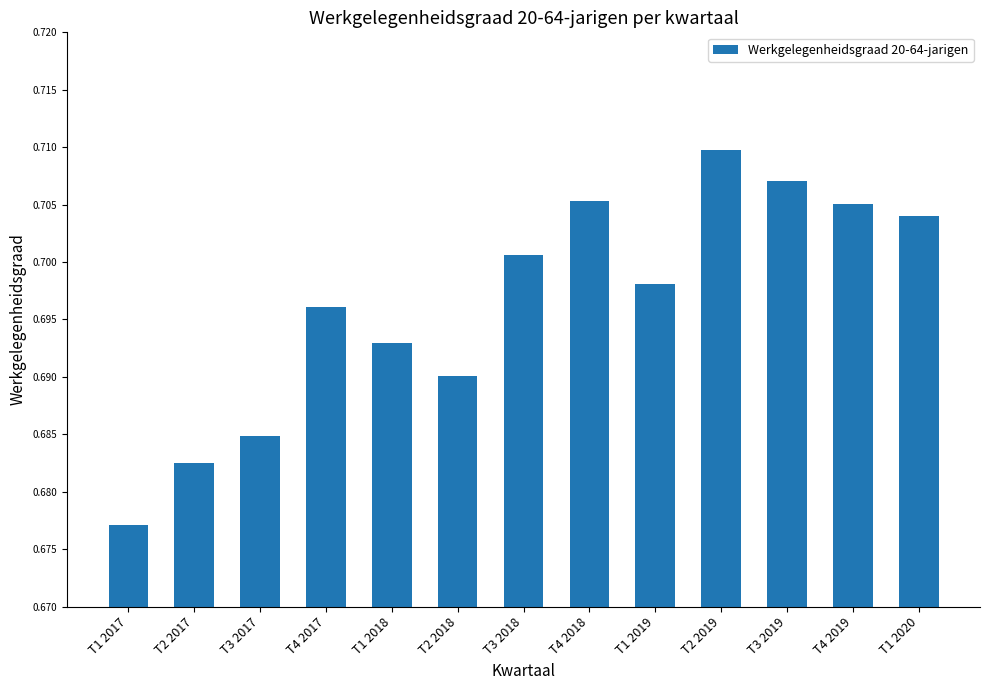

Between T3 2017 and T3 2018, which is larger?

T3 2018